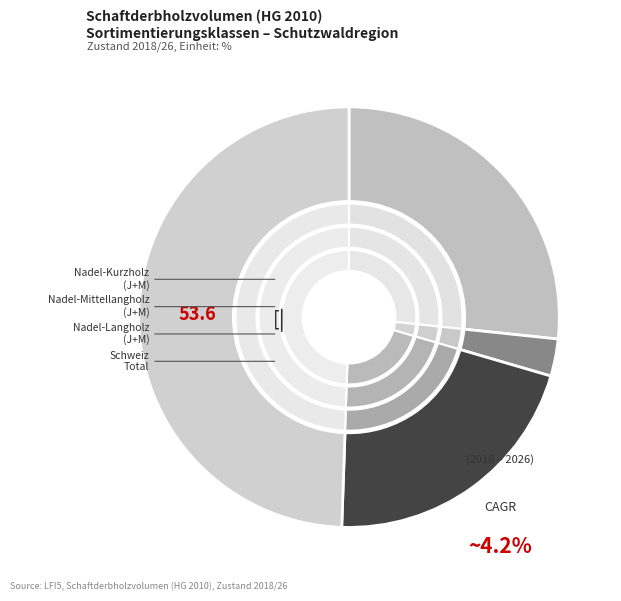

To the nearest percent, what portion does Nadel-Kurzholz represent?

27%